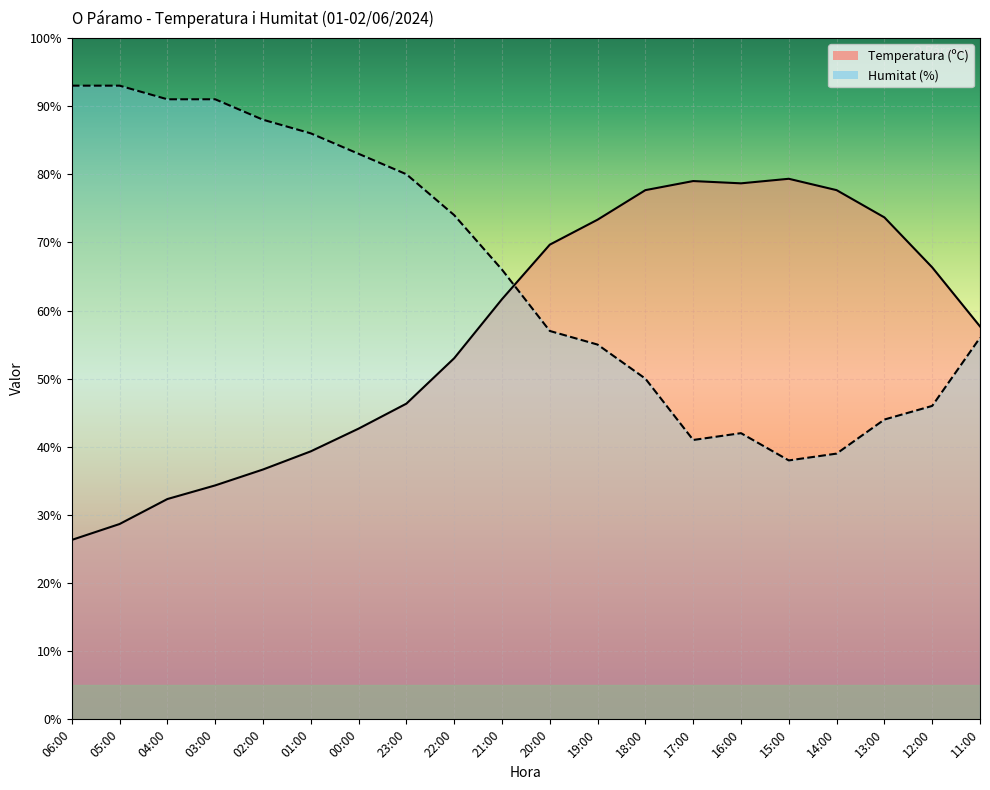

How many times do Temperatura (ºC) and Humitat (%) cross each other?

1